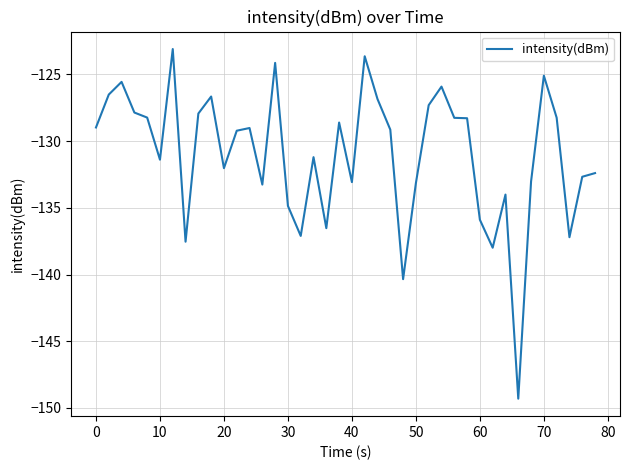

What is the greatest value displayed?

-123.1